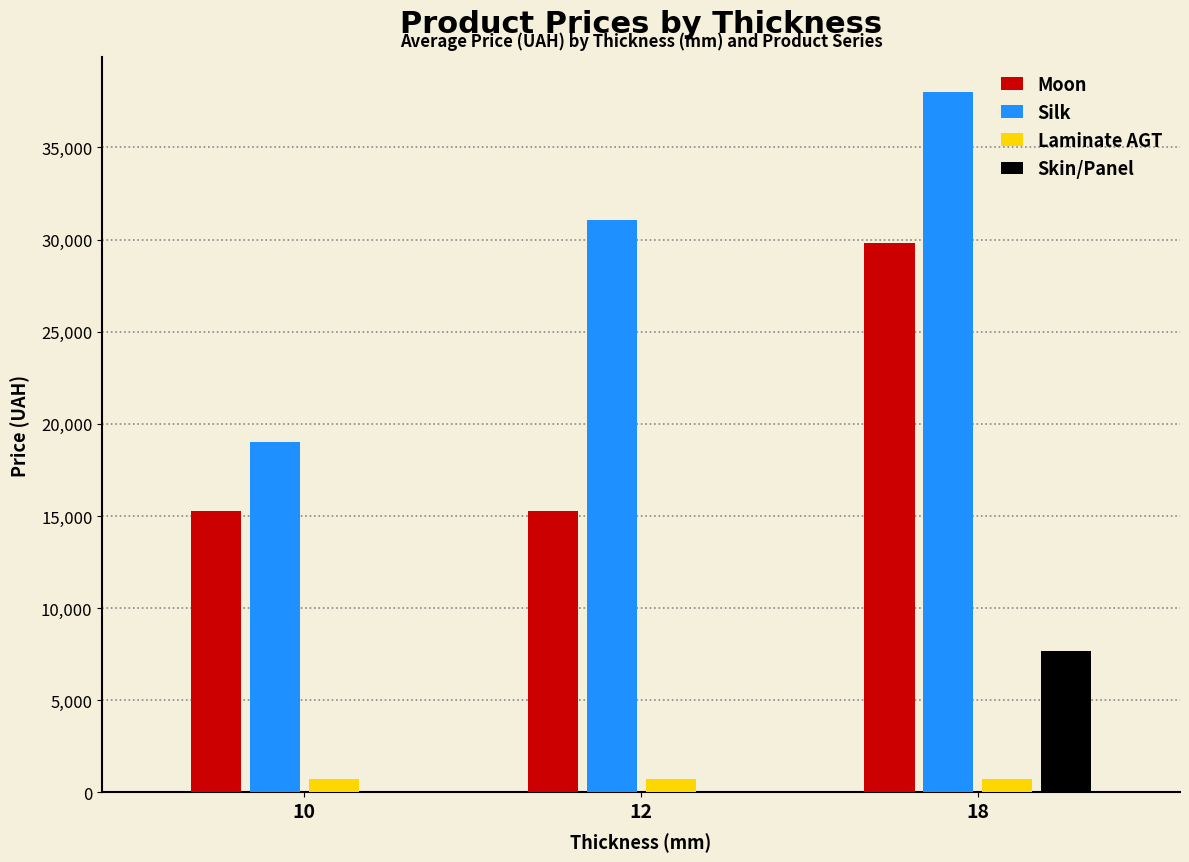

What is the greatest value displayed?

38011.3